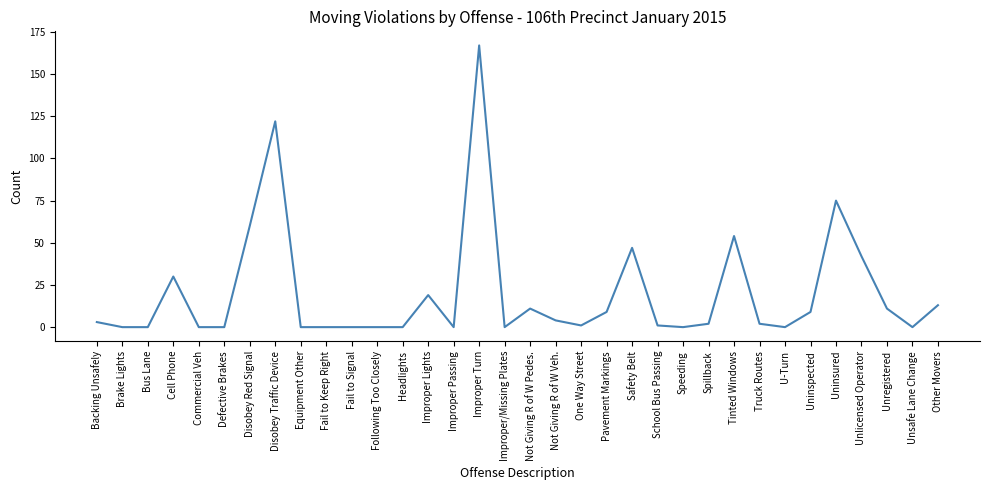

What is the maximum value shown in the chart?

167